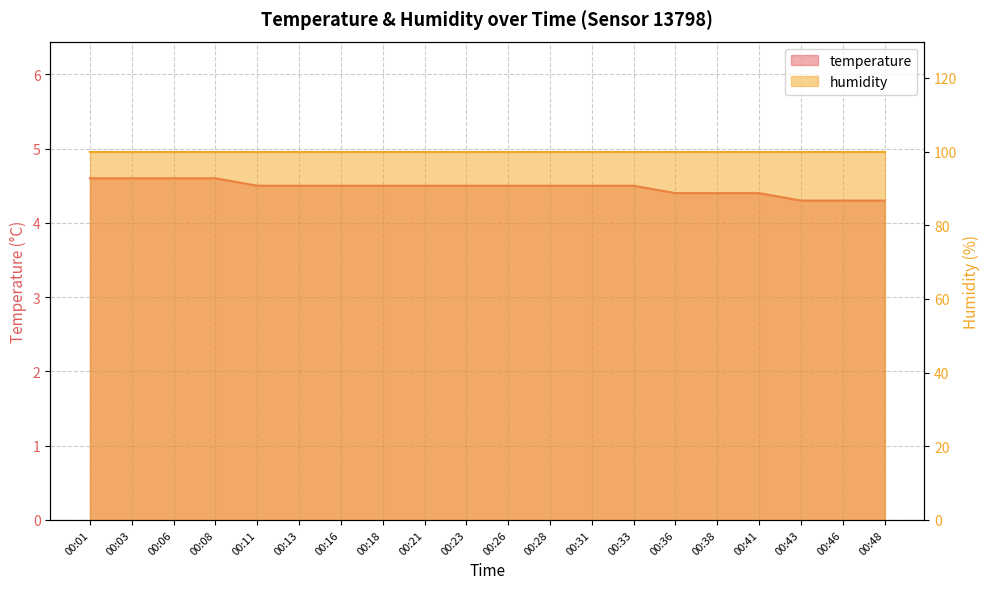

At which category does the chart reach its peak across all series?

00:01